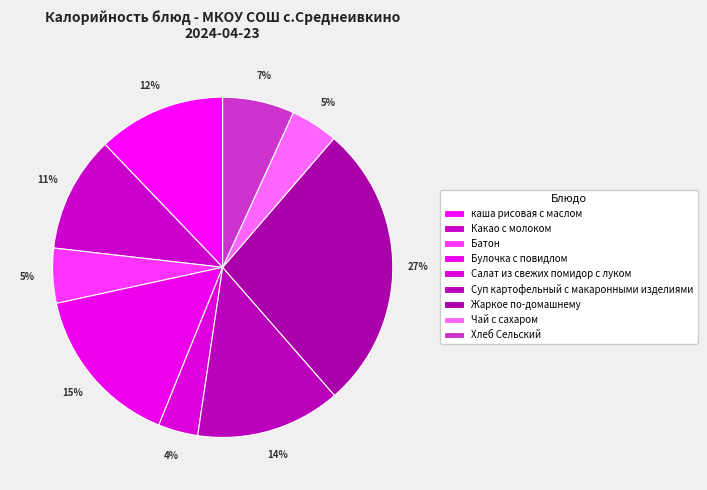

Which slice is the smallest?

Салат из свежих помидор с луком